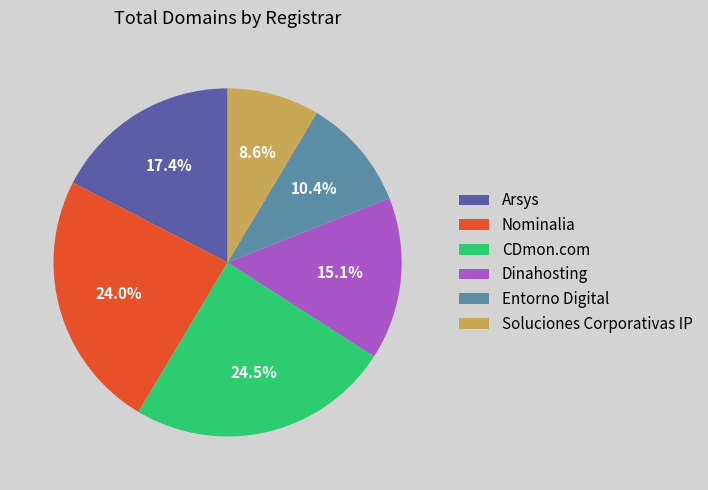

The Soluciones Corporativas IP slice represents 1% of the pie. True or false?

False